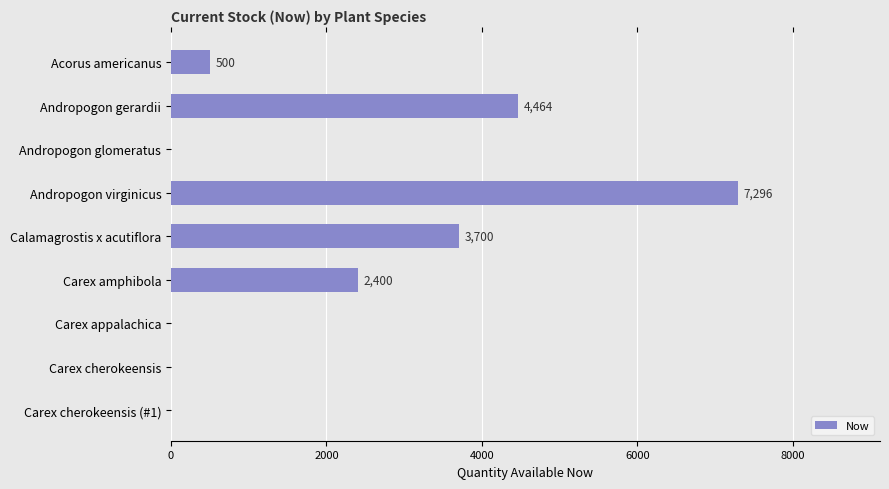

Which category has the highest value across all series?

Andropogon virginicus